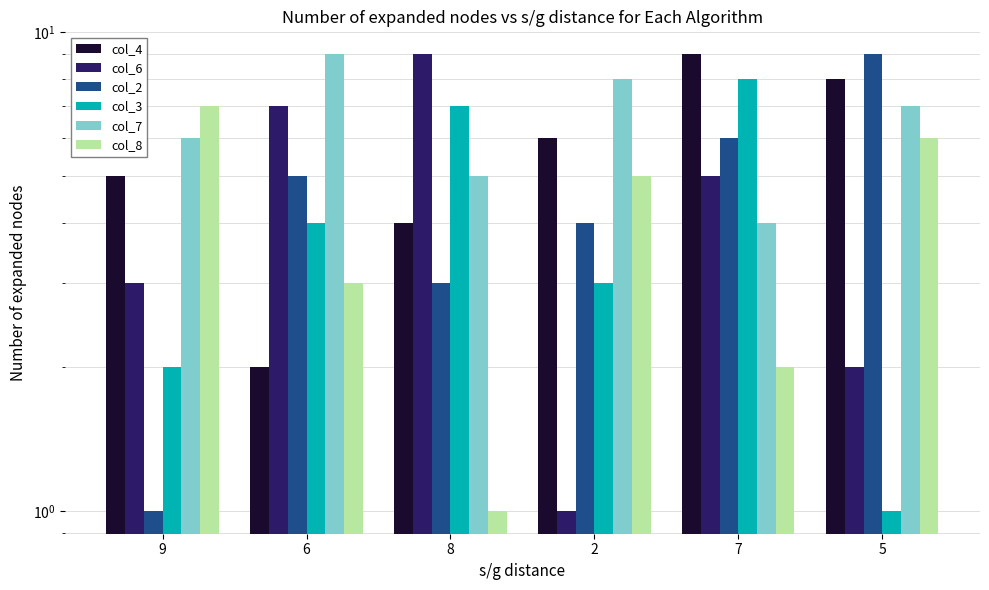

What are all the series names shown in the legend?

col_4, col_6, col_2, col_3, col_7, col_8